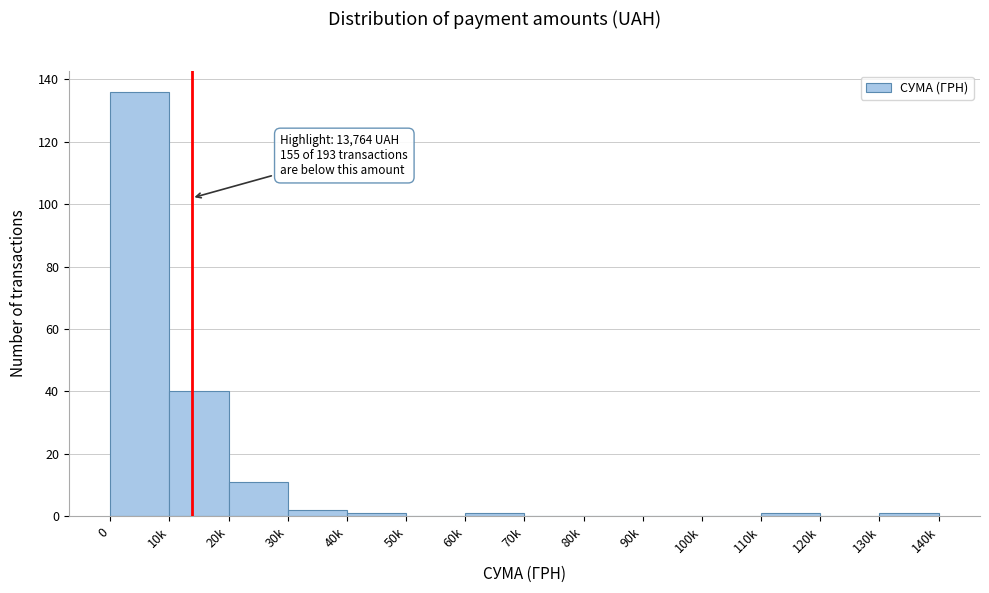

Reading left to right, what are all the values shown in this chart?

0=136	10k=40	20k=11	30k=2	40k=1	50k=0	60k=1	70k=0	80k=0	90k=0	100k=0	110k=1	120k=0	130k=1